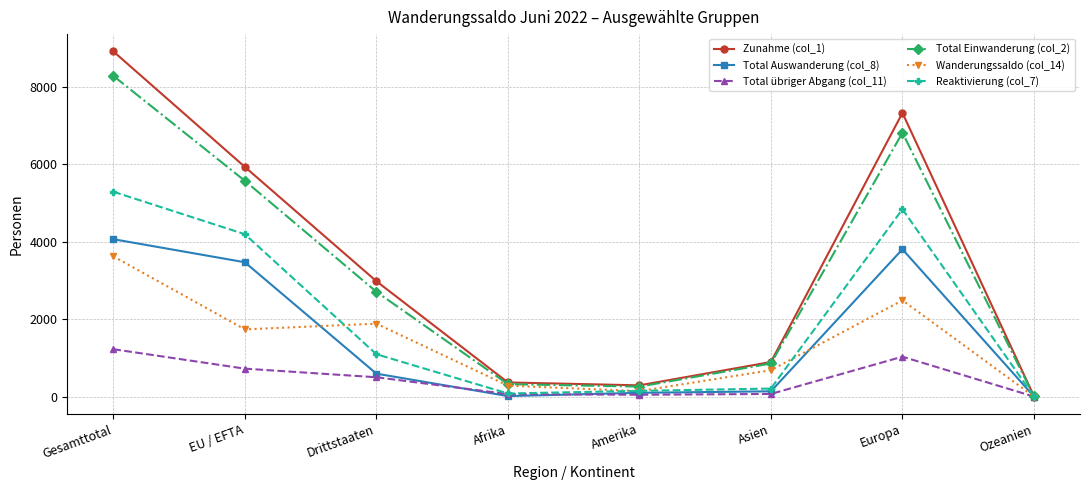

What position from the left is Europa?

7